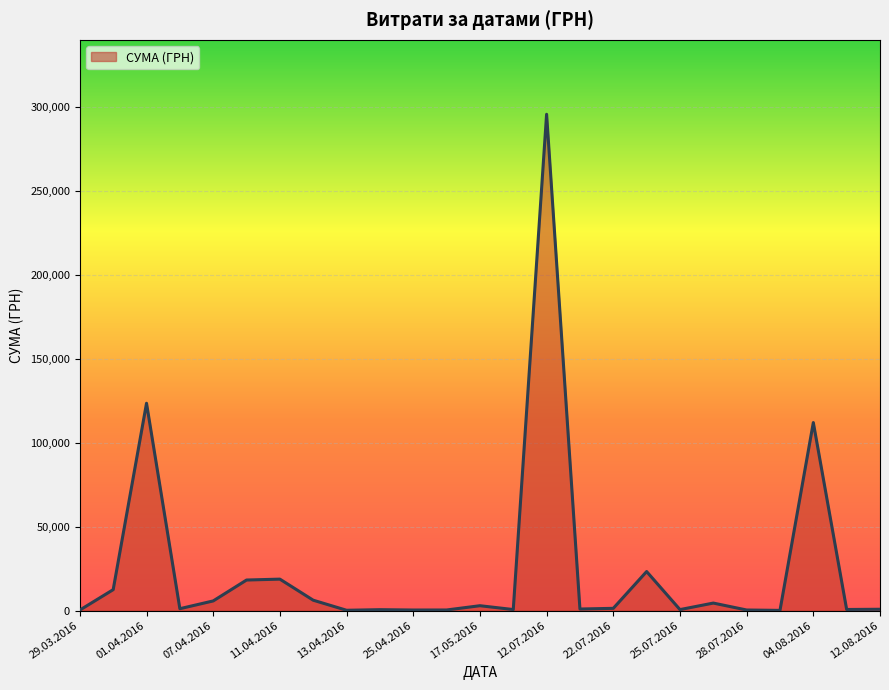

What is the greatest value displayed?

295638.6